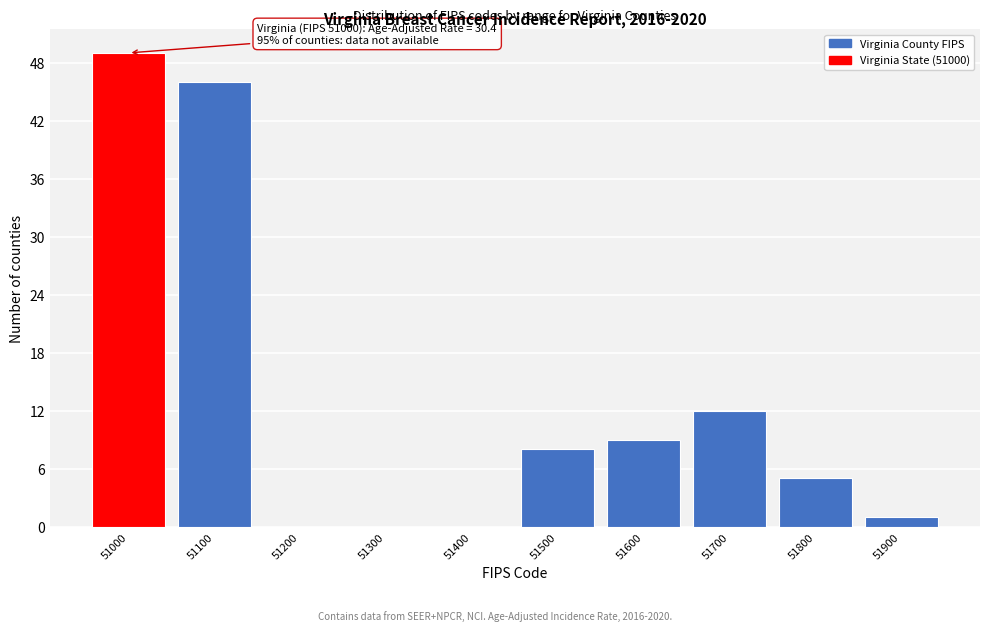

Reading left to right, extract all data points from this chart.

51000=49	51100=46	51200=0	51300=0	51400=0	51500=8	51600=9	51700=12	51800=5	51900=1